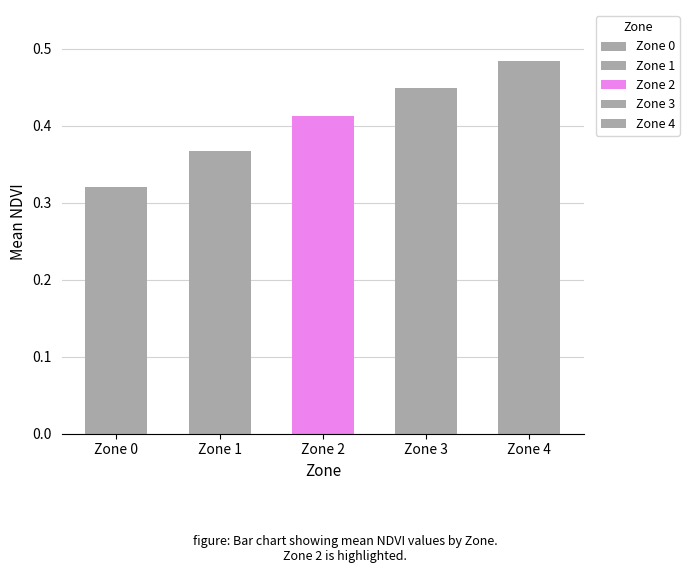

Reading left to right, what are all the values shown in this chart?

Zone 0=0.3	Zone 1=0.4	Zone 2=0.4	Zone 3=0.4	Zone 4=0.5